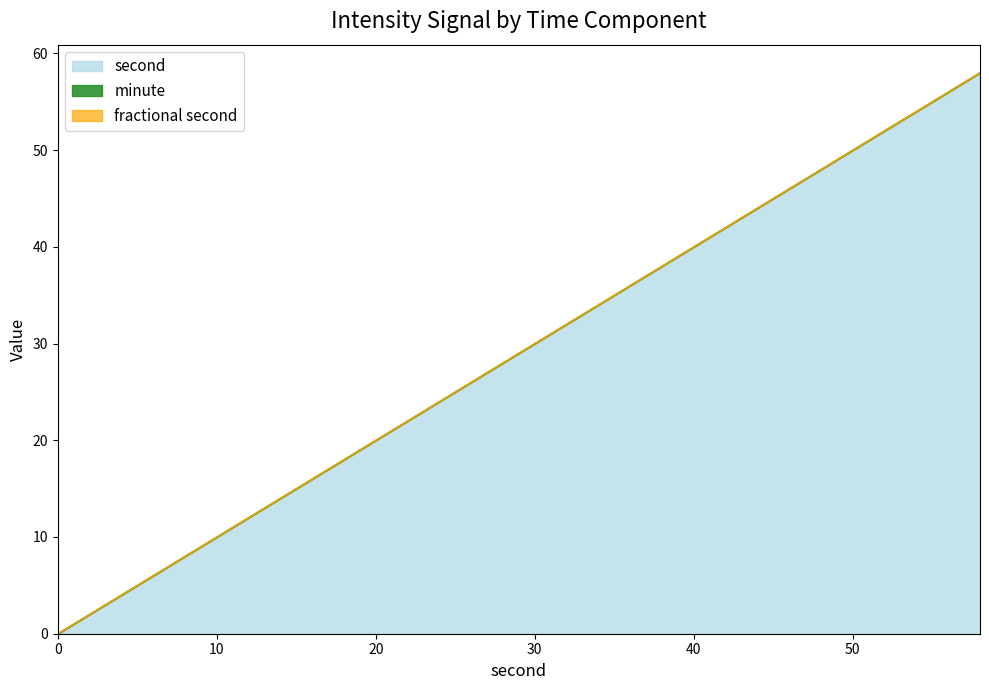

What is the spread (max minus min) of values at 18?

18